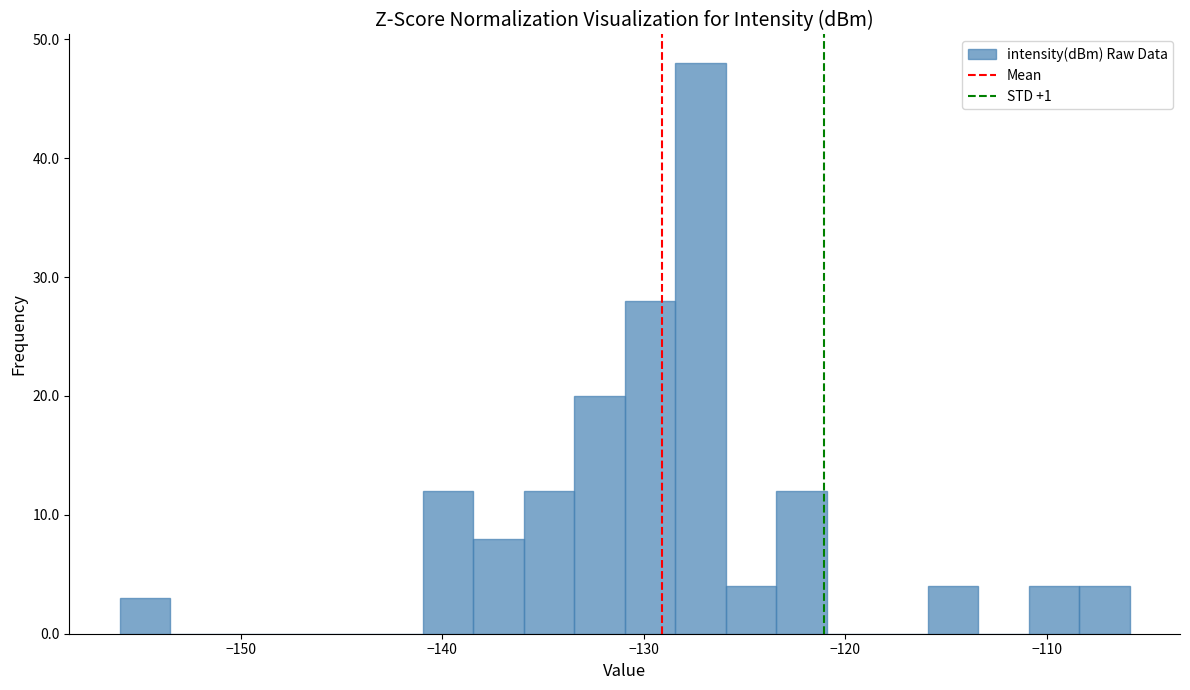

Around what value on the x-axis is the tallest bar? Give the approximate position of its centre, as read against the axis.

-127